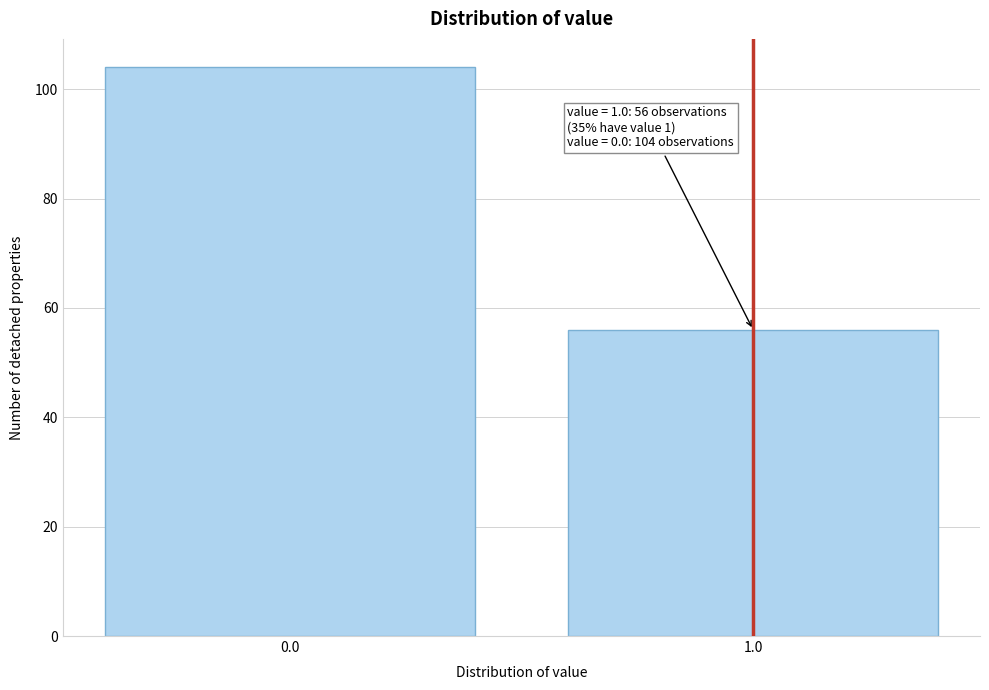

Reading left to right, transcribe all the data shown in this chart.

104	56